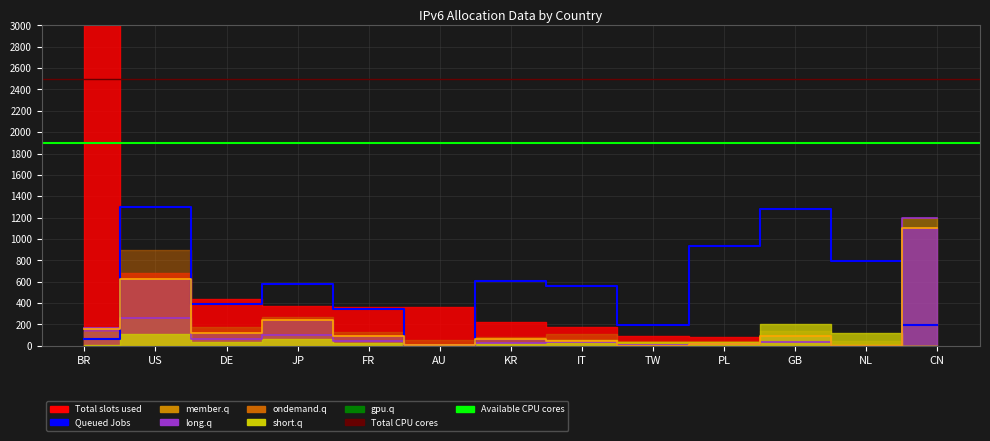

What position from the right is TW?

5